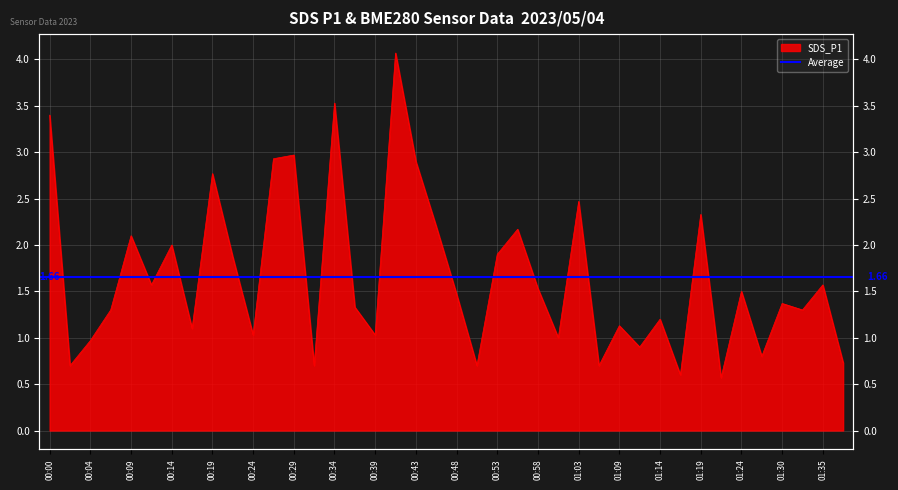

What is the ratio of the value at 01:19 to the value at 00:17?

2.1